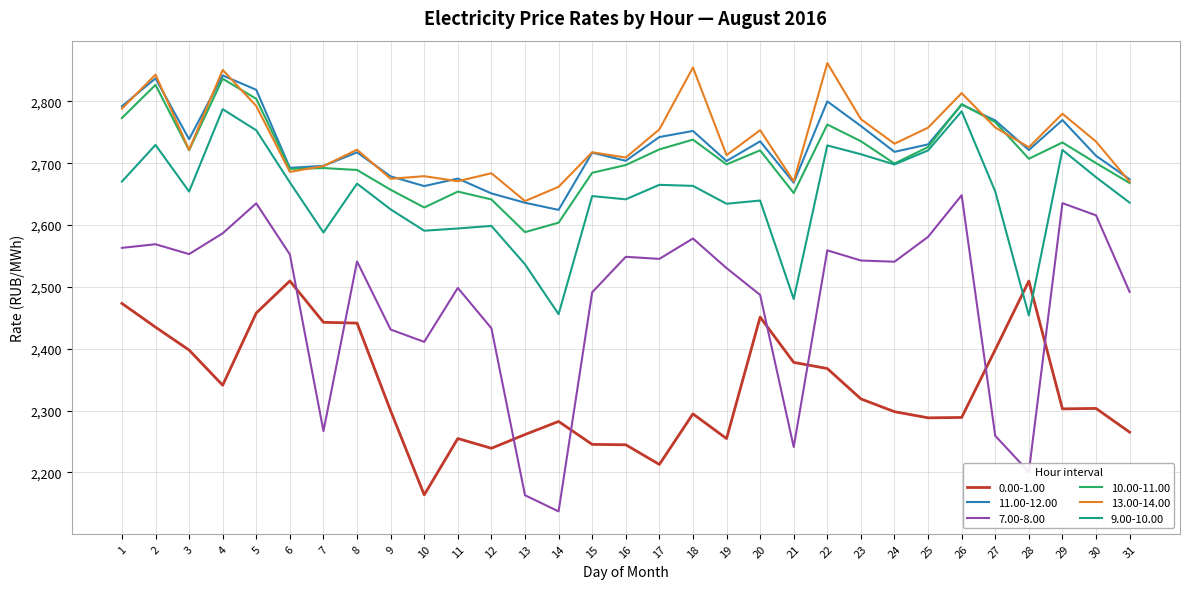

The 13.00-14.00 series shows 2731.4 at 24. True or false?

True